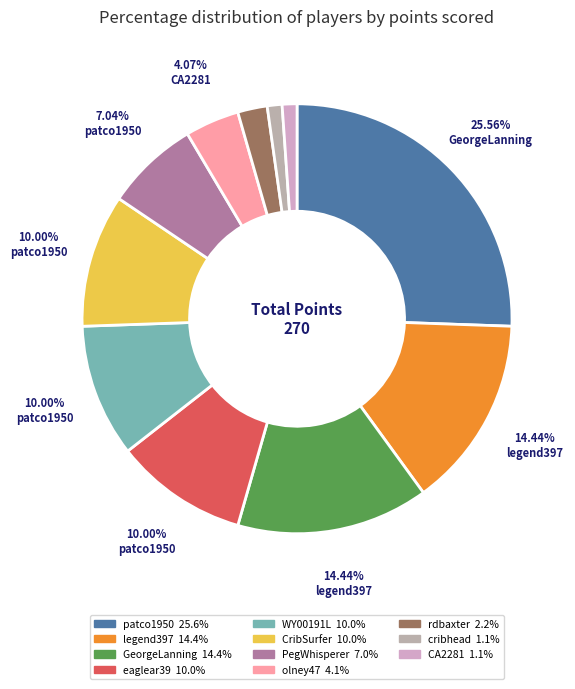

To the nearest percent, what portion does rdbaxter represent?

2%